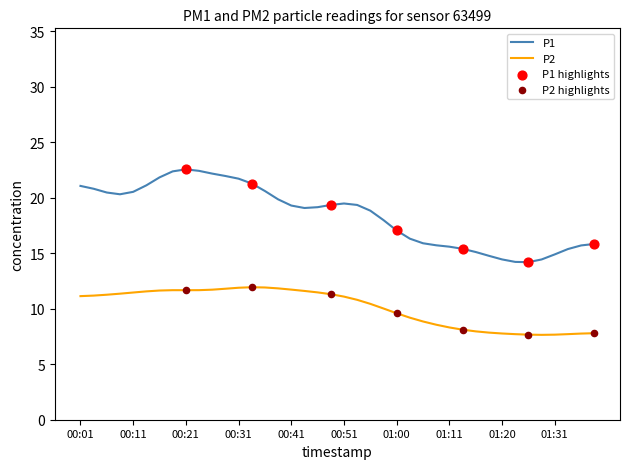

Which series has the widest spread of values?

P1